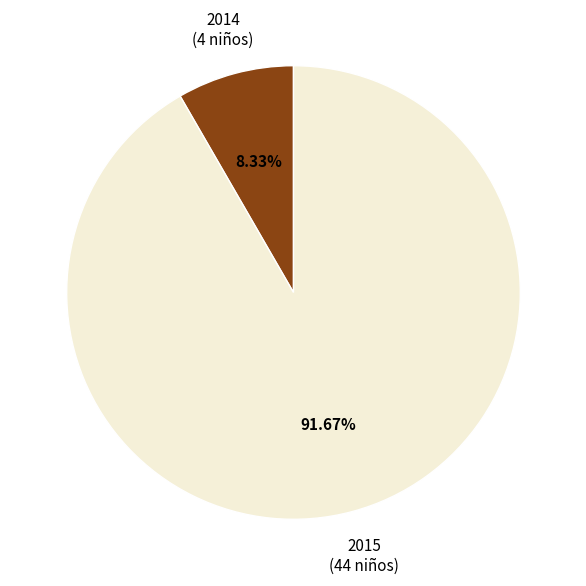

True or false: 2014 accounts for 16% of the total.

False